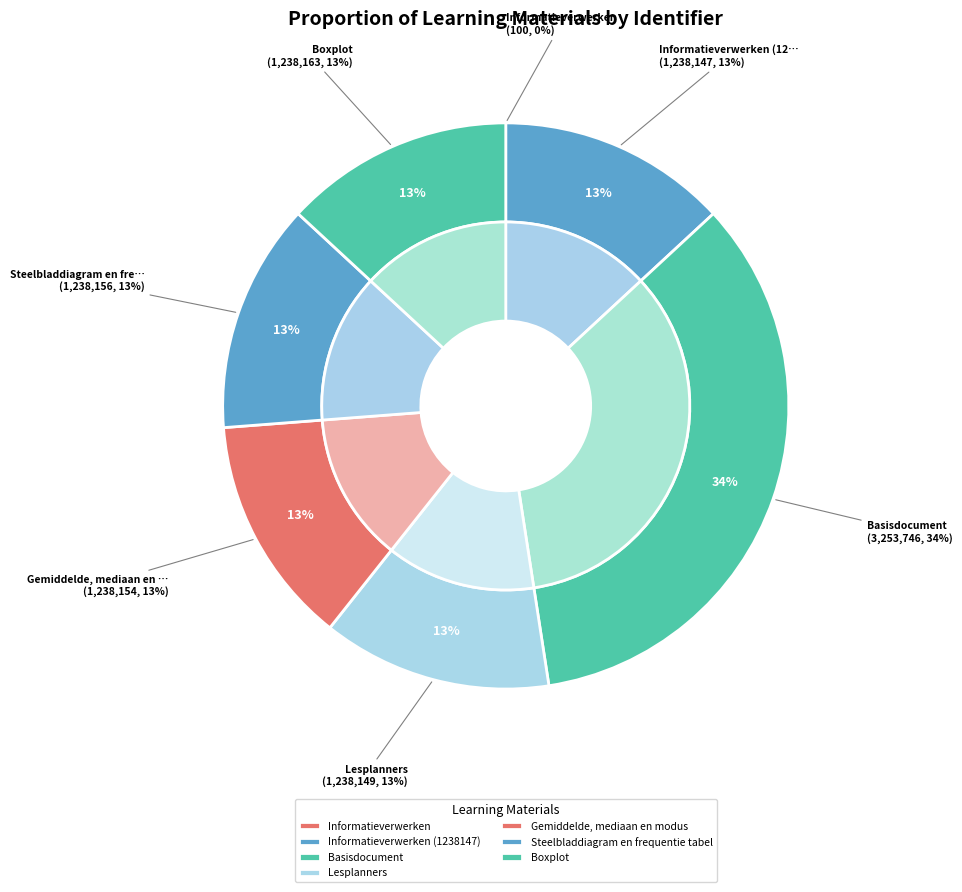

Is there a majority slice in this chart?

No